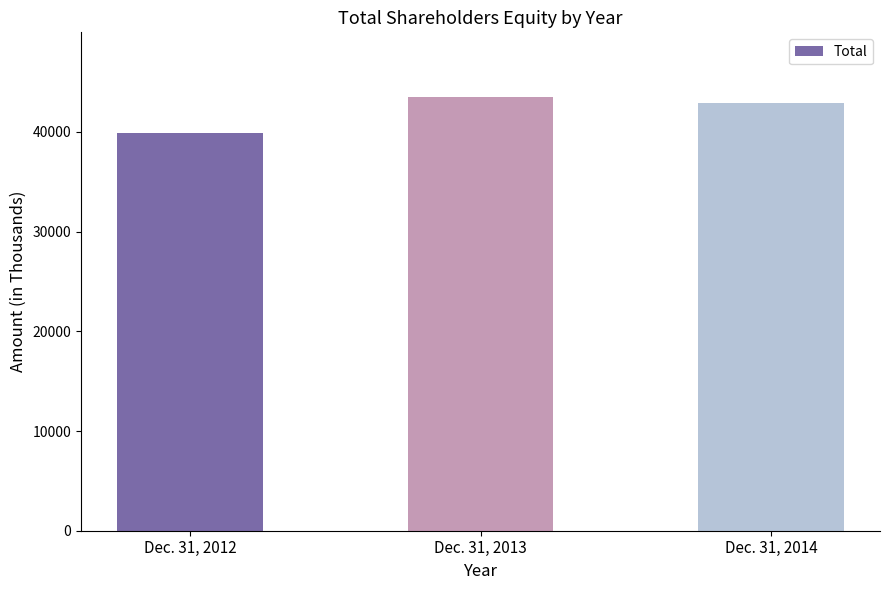

Which category has the lowest value across all series?

Dec. 31, 2012